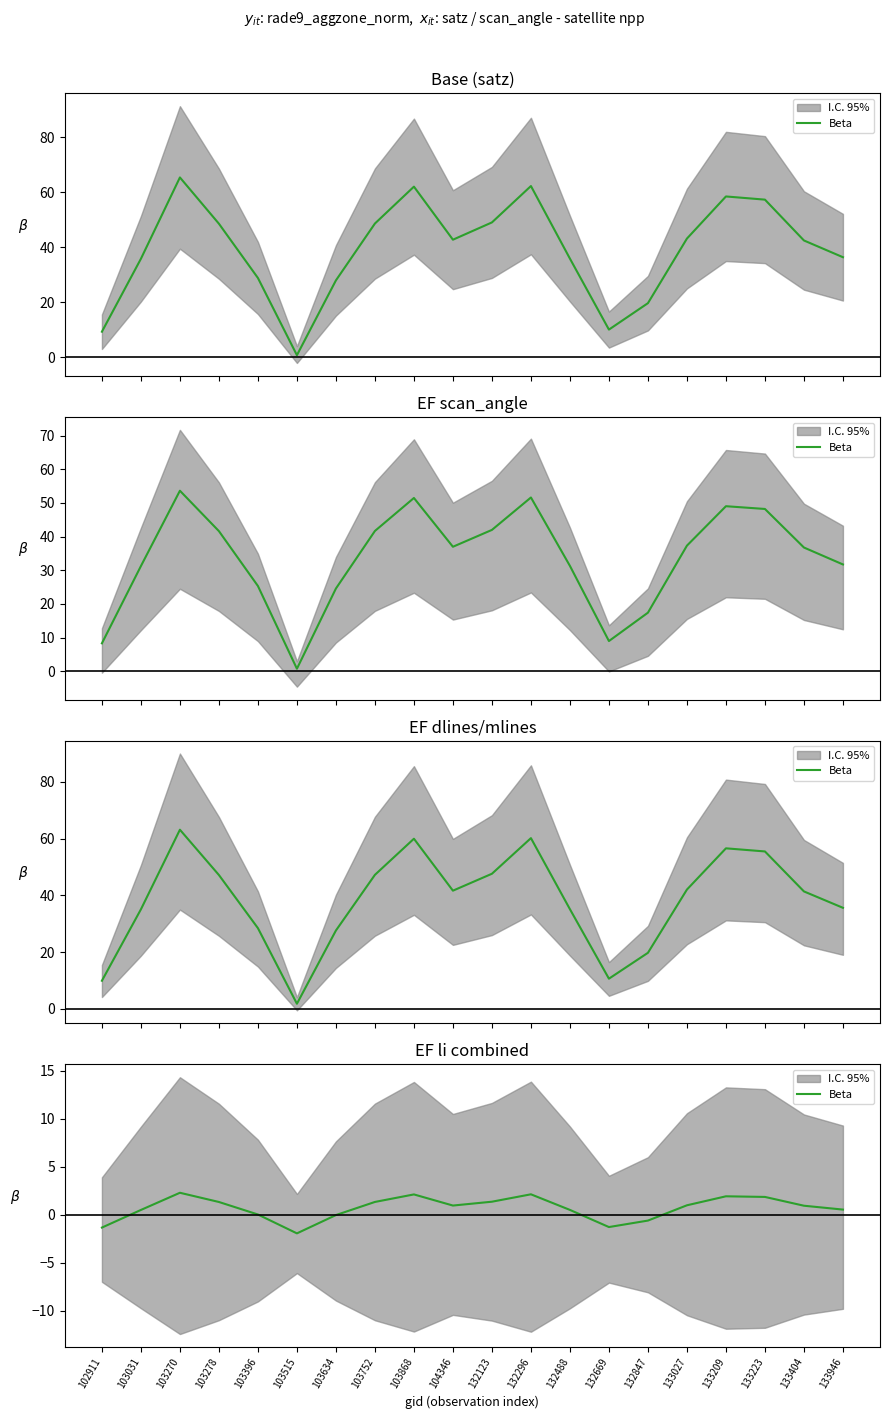

What is the value of the 10th point from the left?

1.0